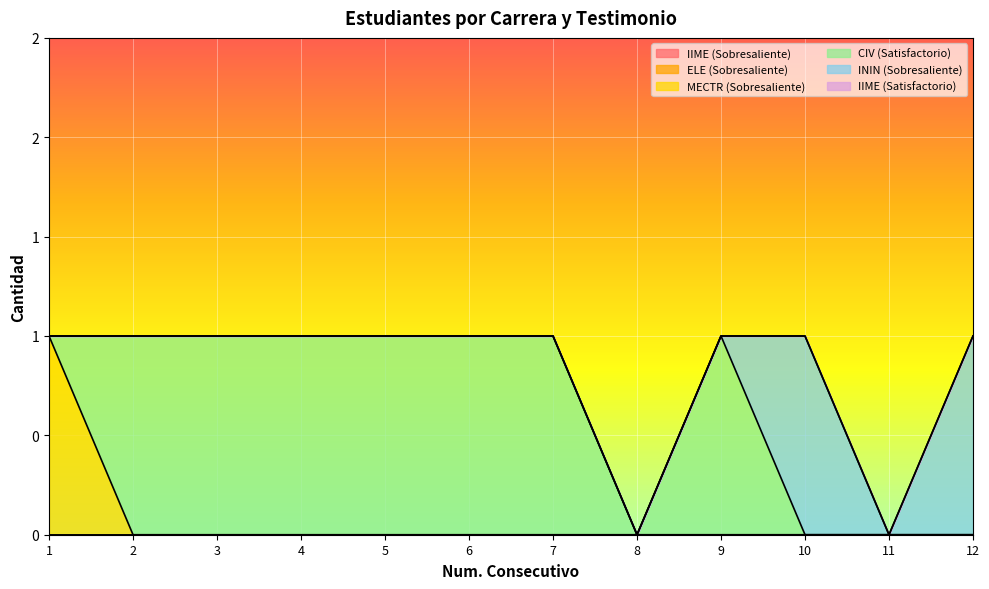

How many series are shown in this chart?

6